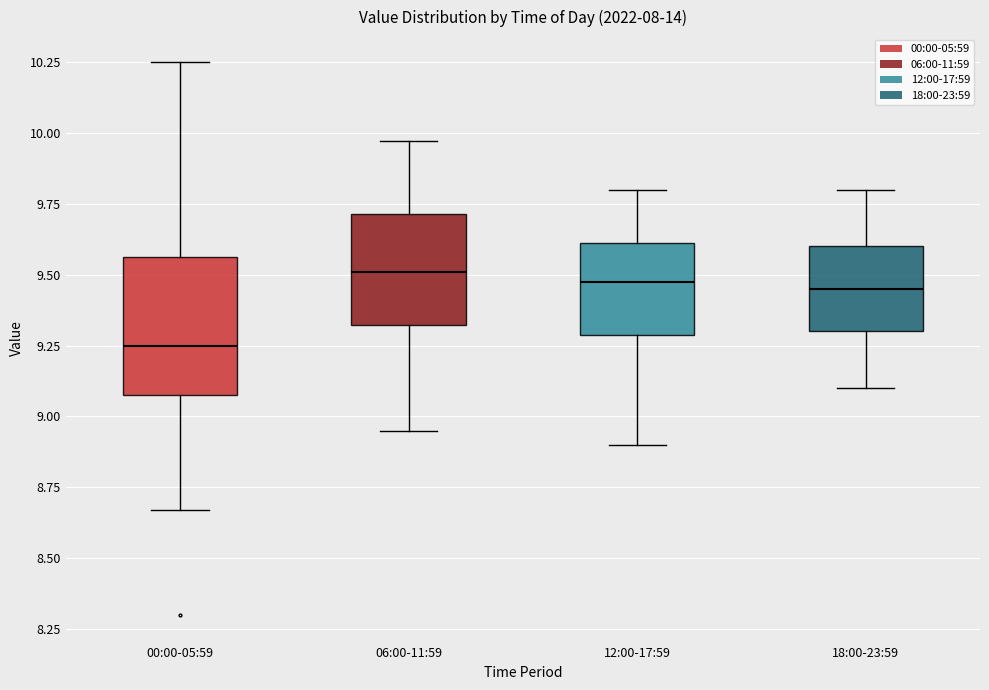

Which box's median line is the lowest?

00:00-05:59